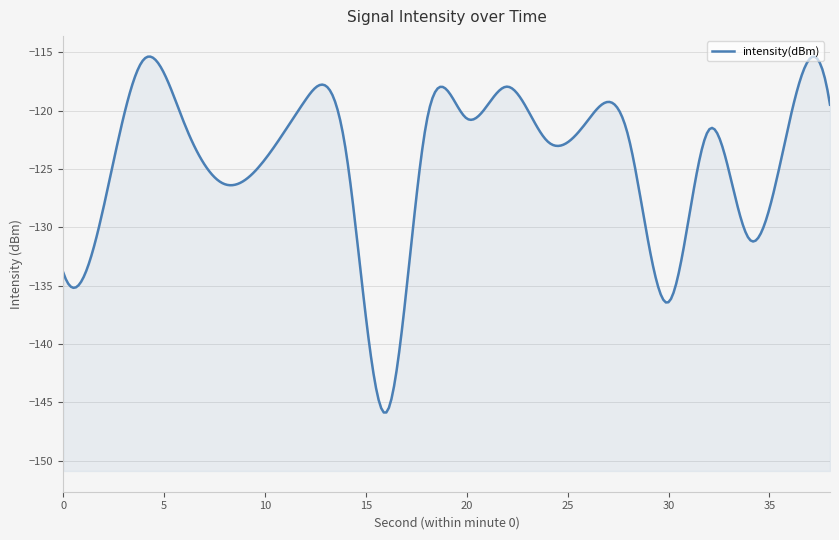

The value at 16 is -145.9. True or false?

True